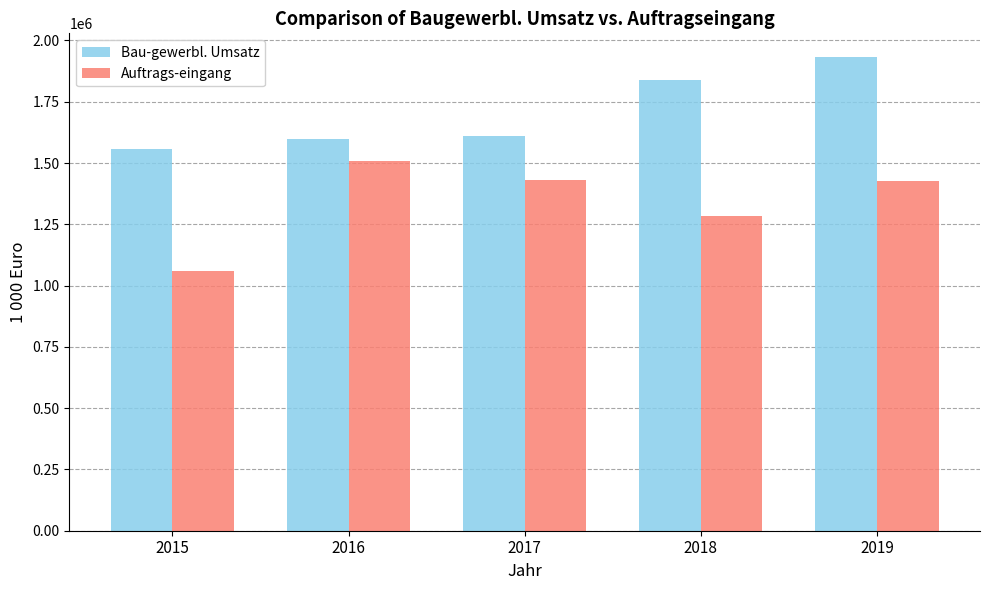

What are all the series names shown in the legend?

Bau-gewerbl. Umsatz, Auftrags-eingang